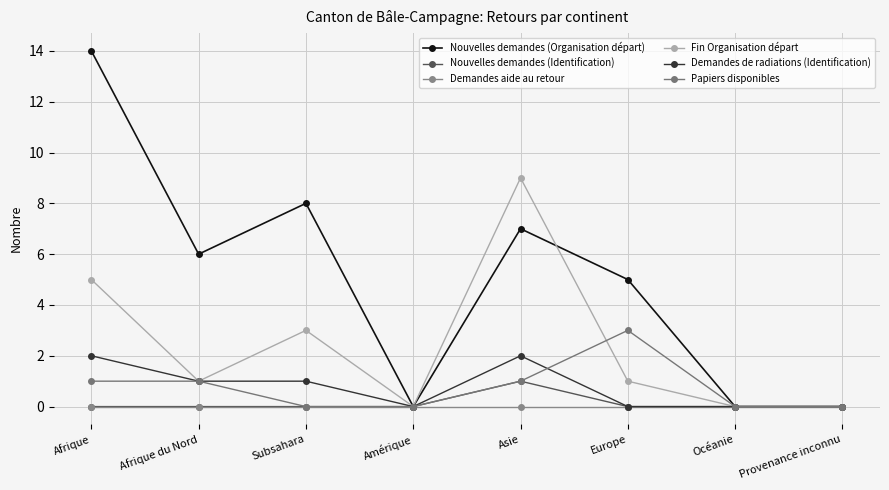

How many distinct data groups are displayed?

6